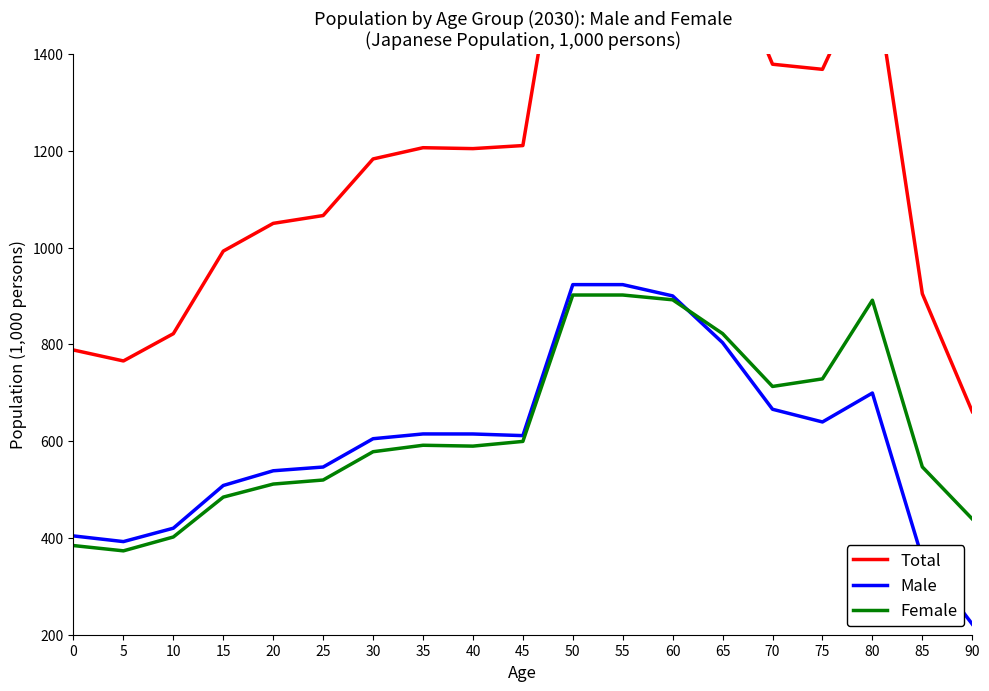

Reading left to right, what are all the values shown in this chart?

Total: 0=788.5	5=765.8	10=822.2	15=992.9	20=1050.2	25=1066.4	30=1183.4	35=1206.6	40=1204.7	45=1211.0	50=1825.7	55=1825.7	60=1792.5	65=1626.0	70=1379.1	75=1368.6	80=1590.9	85=904.8	90=661.2
Male: 0=404.2	5=392.5	10=420.2	15=508.4	20=538.9	25=546.6	30=605.1	35=615.0	40=614.9	45=611.5	50=923.6	55=923.6	60=900.3	65=803.6	70=666.0	75=639.8	80=699.6	85=358.0	90=221.9
Female: 0=384.3	5=373.4	10=402.0	15=484.4	20=511.4	25=519.8	30=578.2	35=591.6	40=589.8	45=599.6	50=902.1	55=902.1	60=892.2	65=822.4	70=713.1	75=728.8	80=891.4	85=546.8	90=439.3